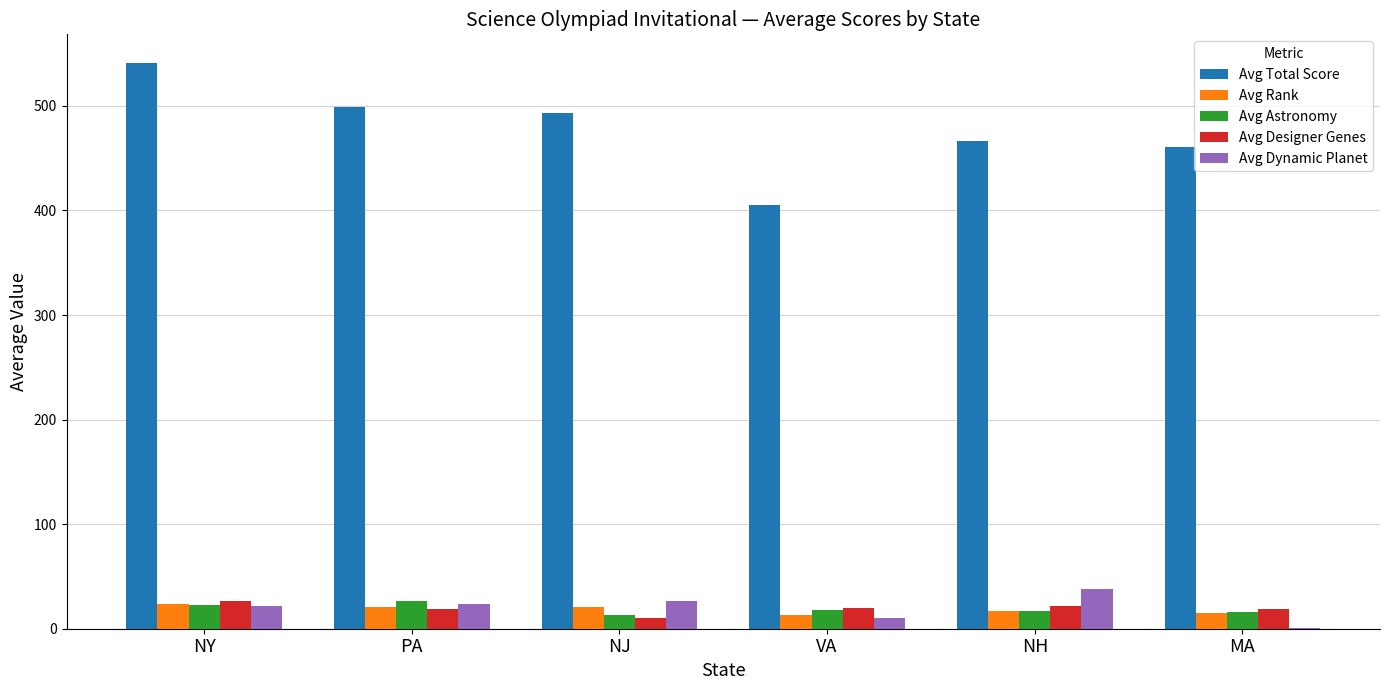

Which series changed the most between VA and NH?

Avg Total Score